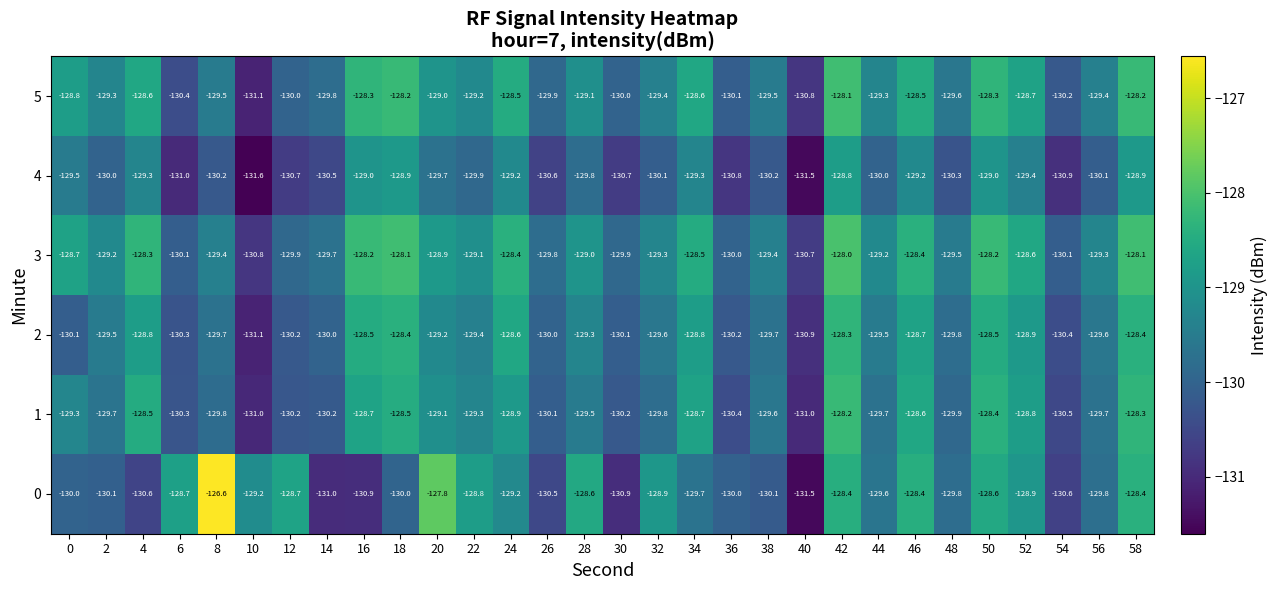

What is the approximate value of 4 at 2?

-130.0